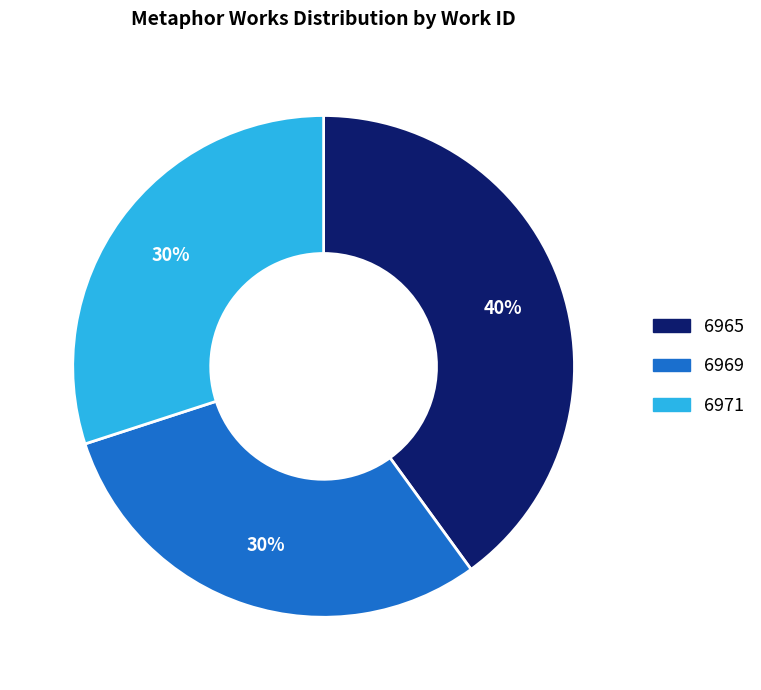

Which category has the biggest portion of the pie?

6965